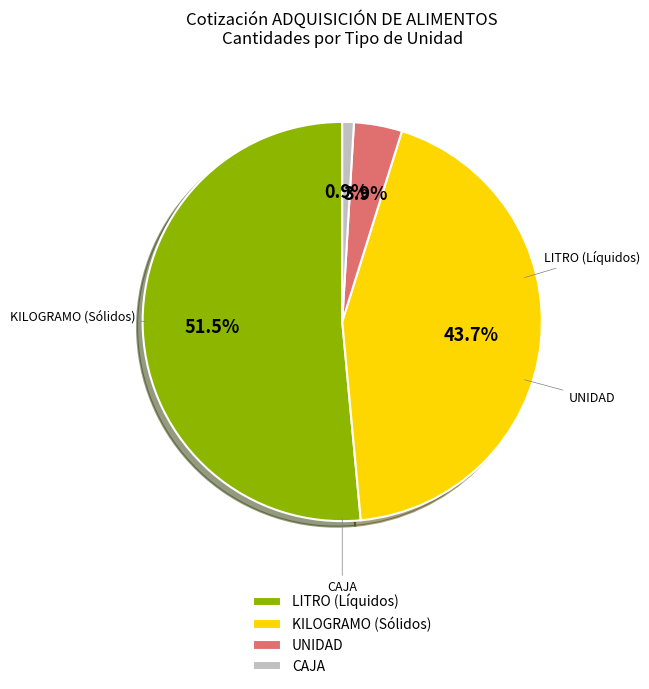

Is the sum of UNIDAD and CAJA greater than half?

No